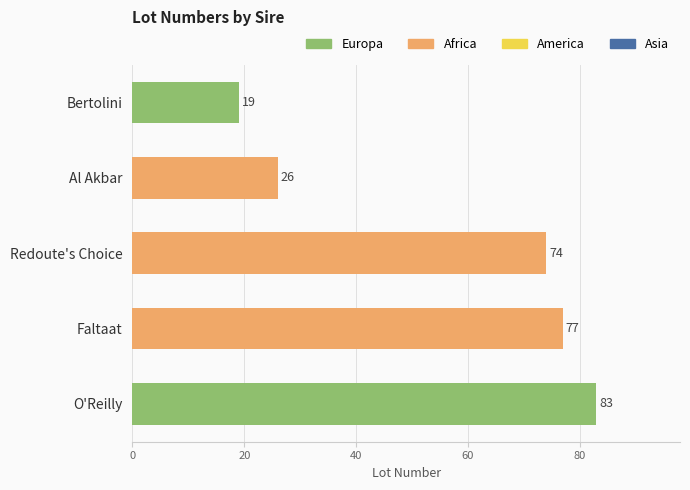

What is the average value?

56